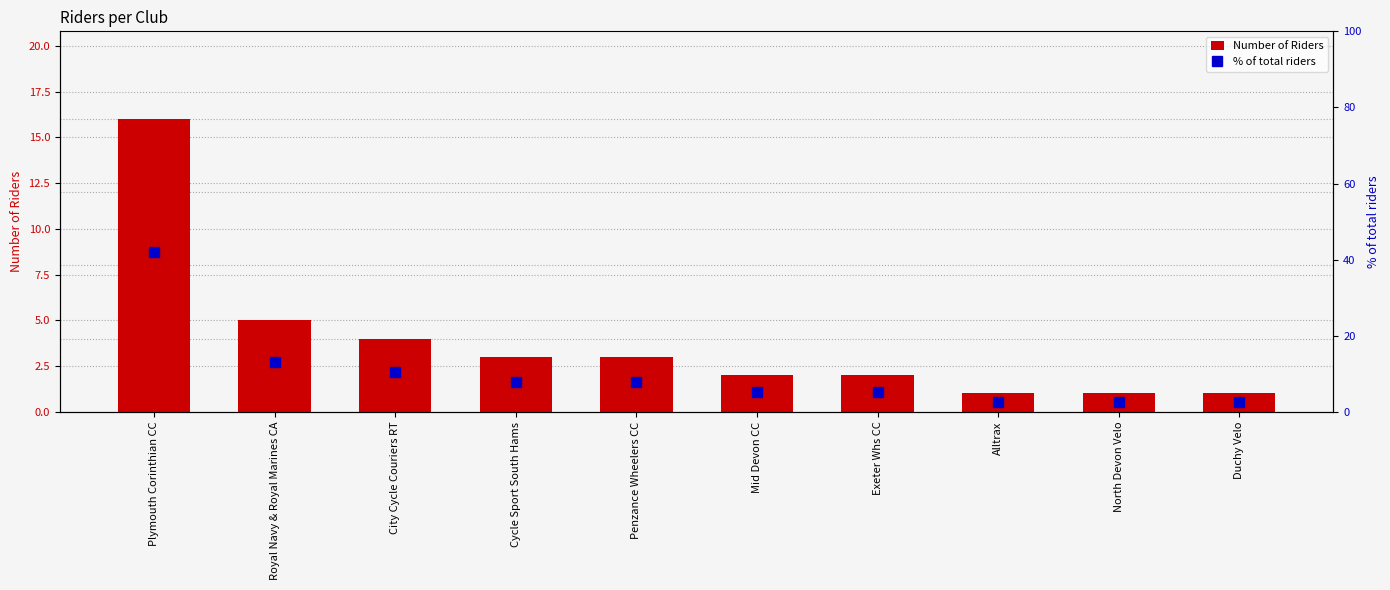

Is it true that Number of Riders equals 2.0 at Exeter Whs CC?

True